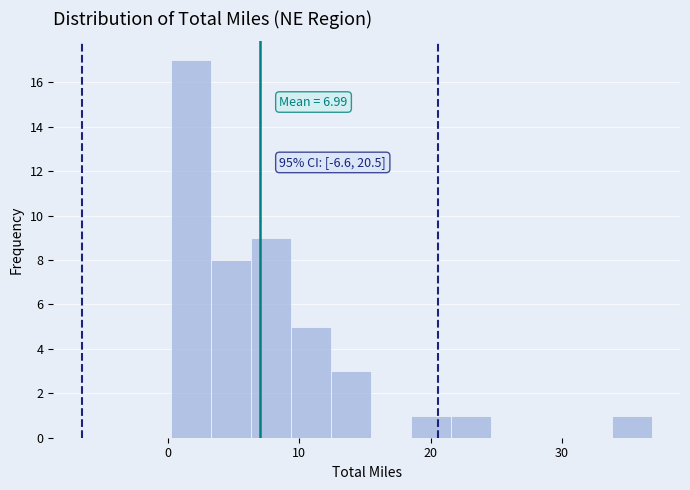

Around what value on the x-axis is the tallest bar? Give the approximate position of its centre, as read against the axis.

2